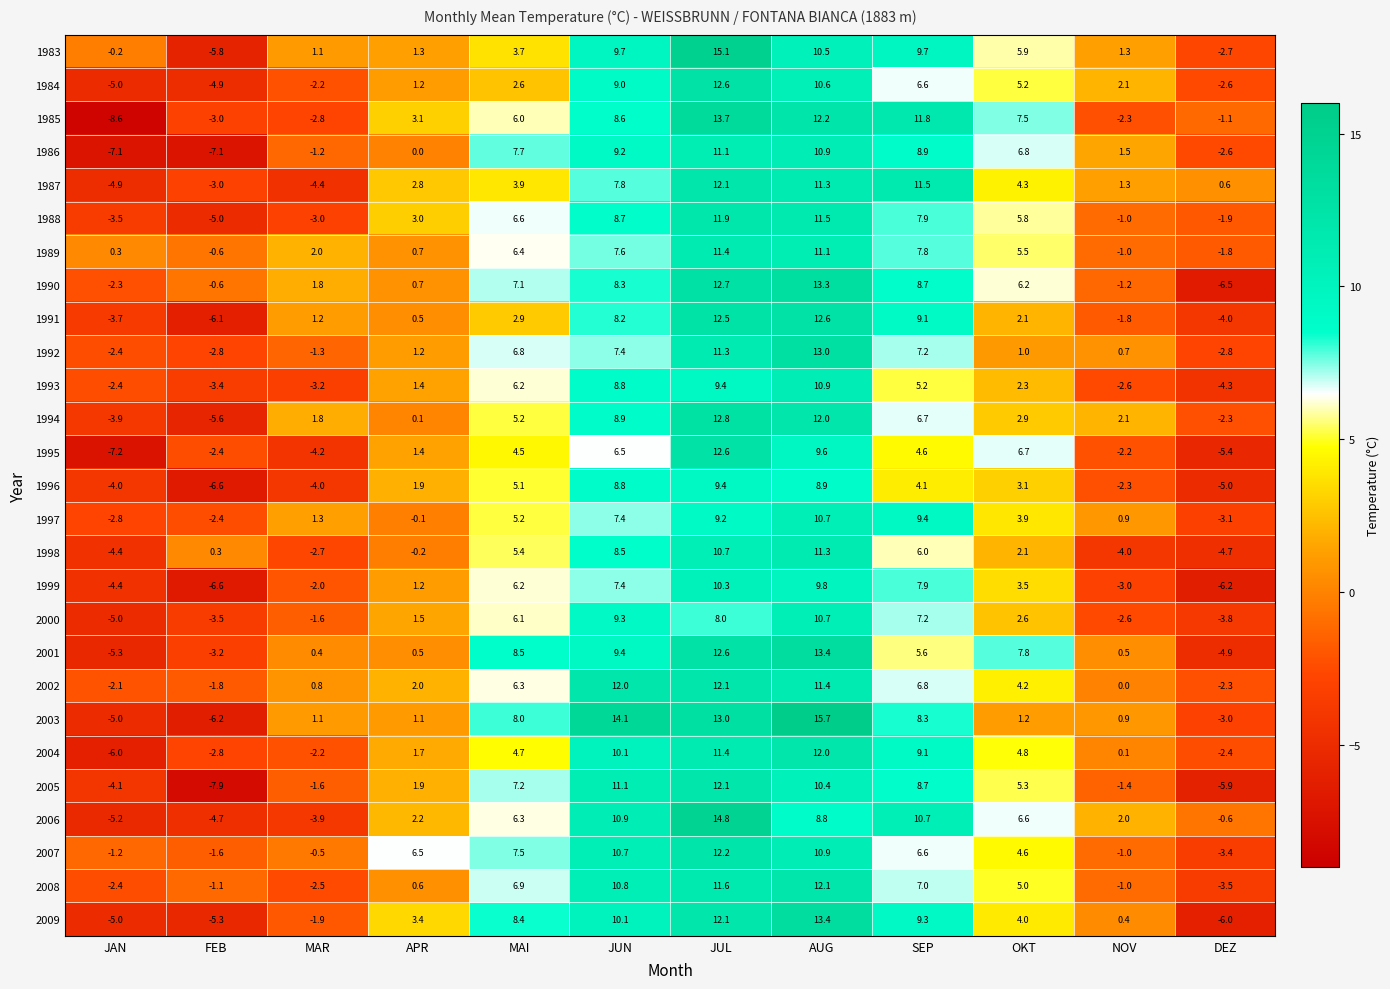

Between SEP and DEZ, which series saw the biggest shift?

2009